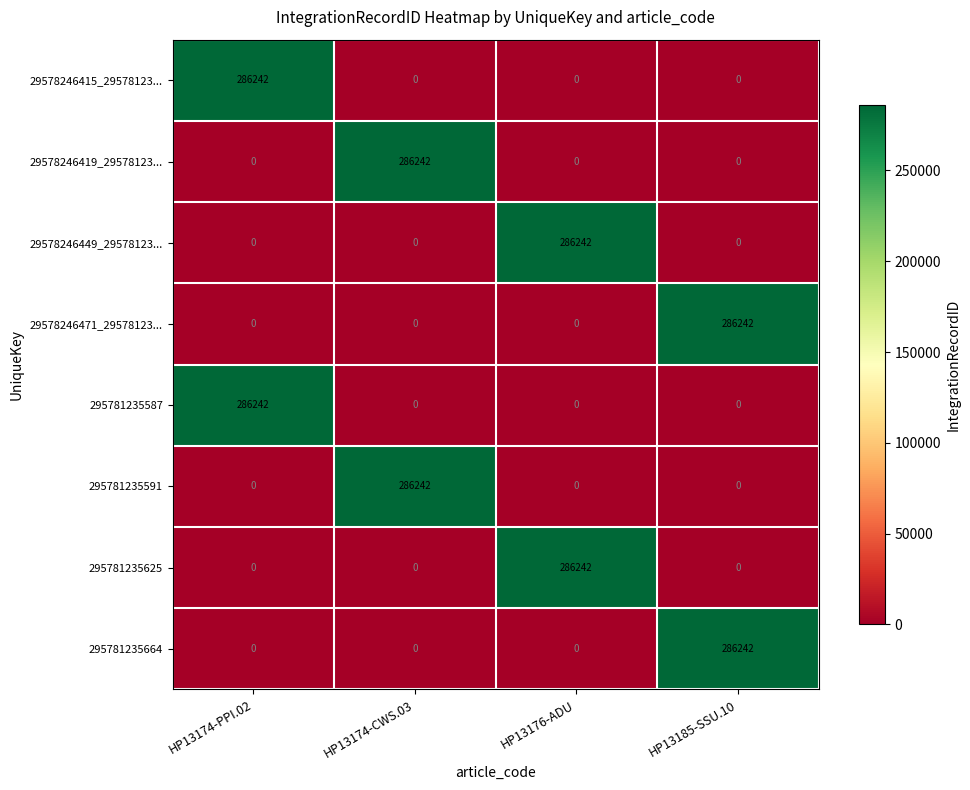

What is the difference between the highest and lowest values at HP13174-CWS.03?

286242